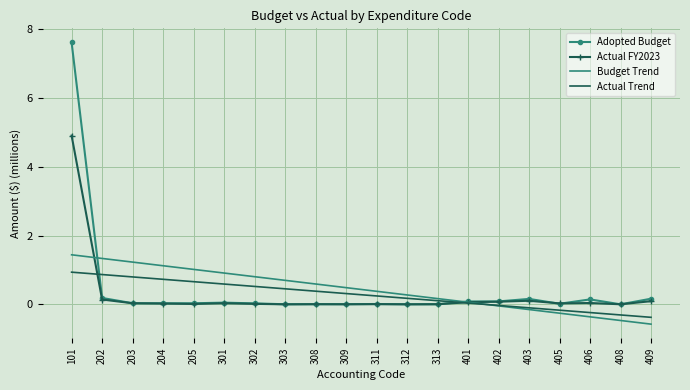

What is the difference between the maximum and minimum values in the Actual FY2023 series?

4.9